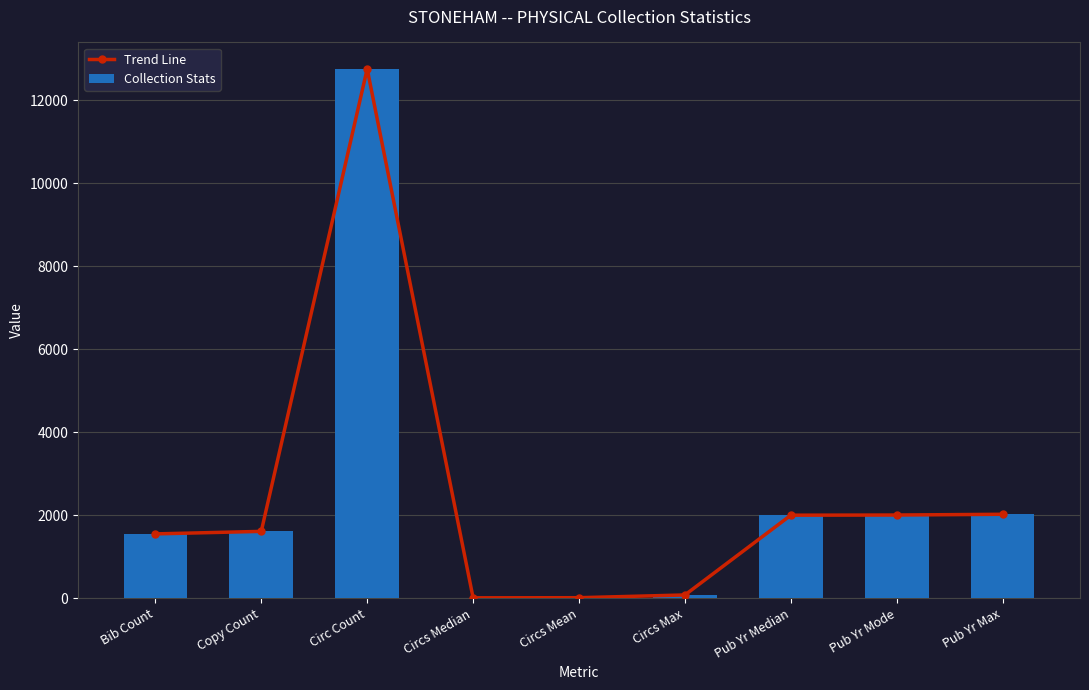

At which category is the sum across all series the highest?

Circ Count